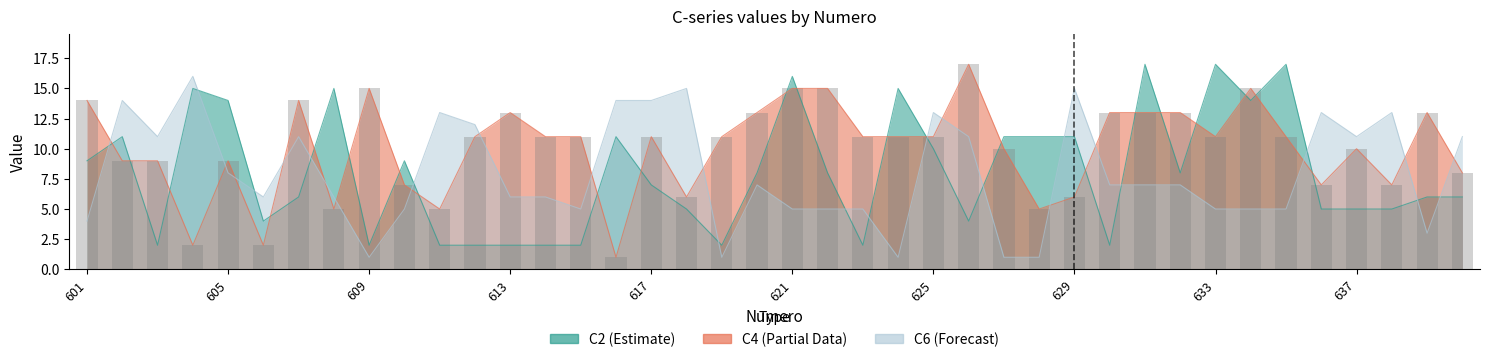

What is the total value across all series at 635?

33